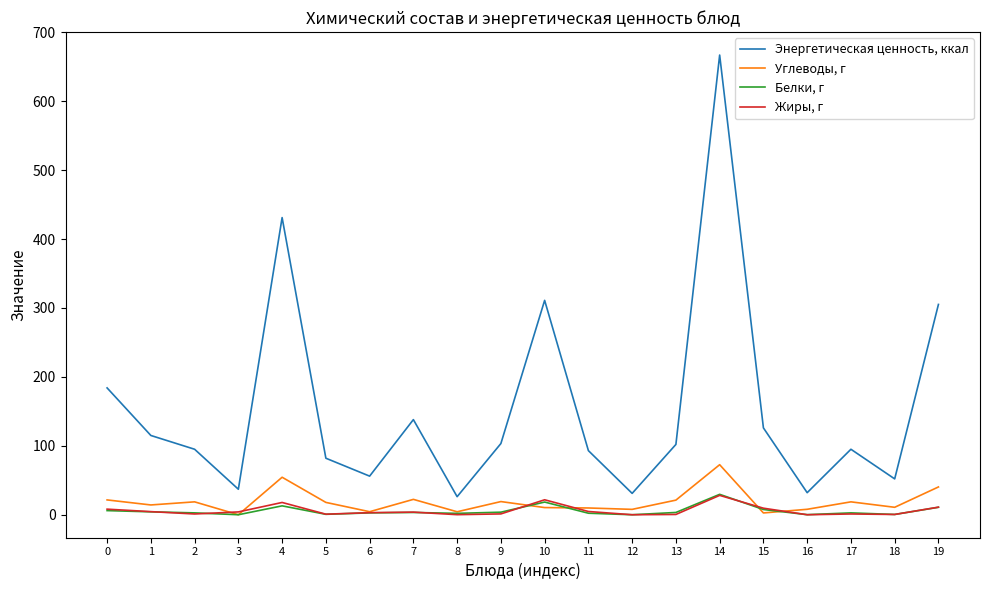

Rank the series by their maximum value, from highest to lowest.

Энергетическая ценность, ккал, Углеводы, г, Белки, г, Жиры, г